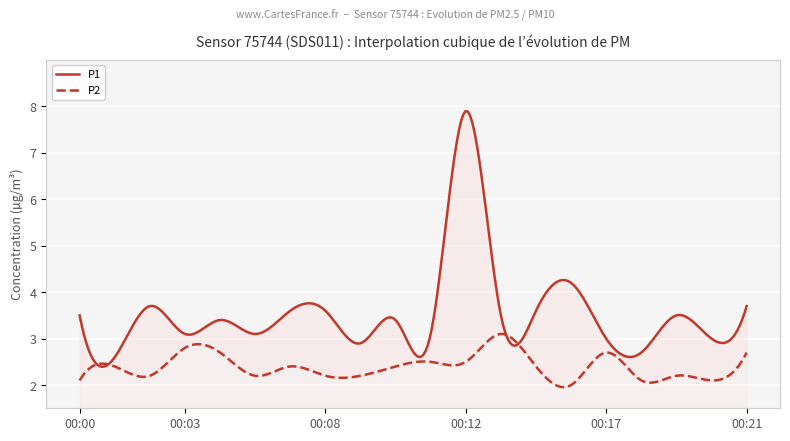

Which series has the largest total across all categories?

P1